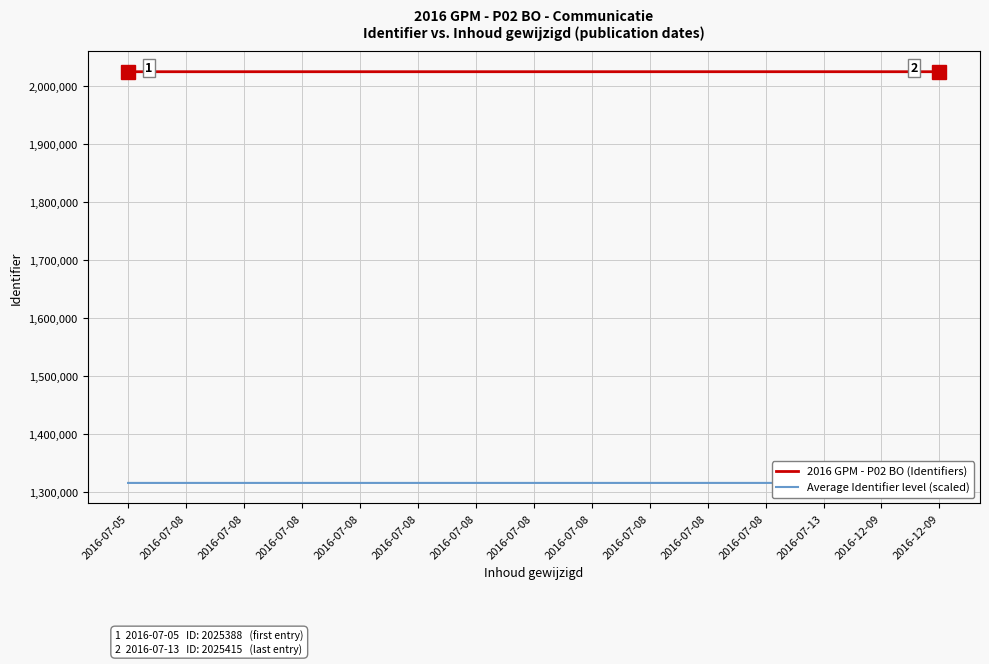

What is the maximum value for Average Identifier level (scaled)?

1316519.8